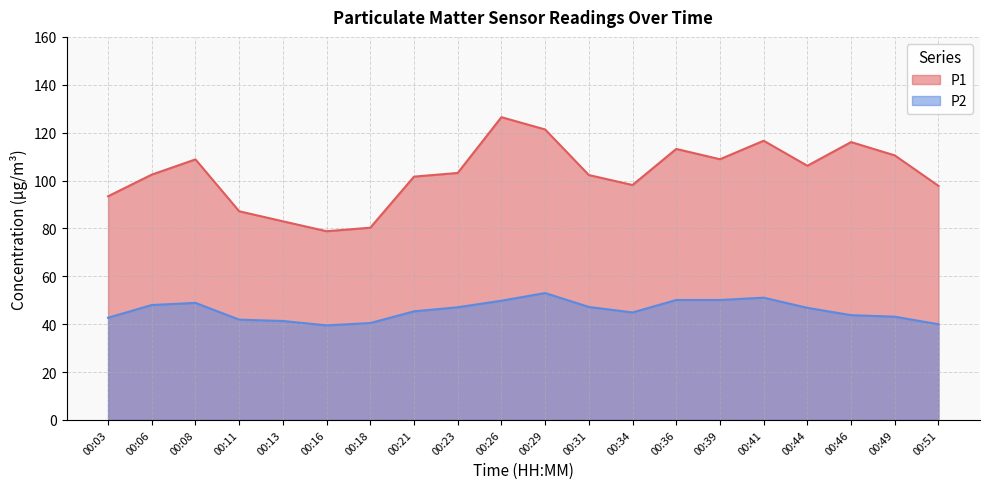

How many values in the P1 series are below 103?

10